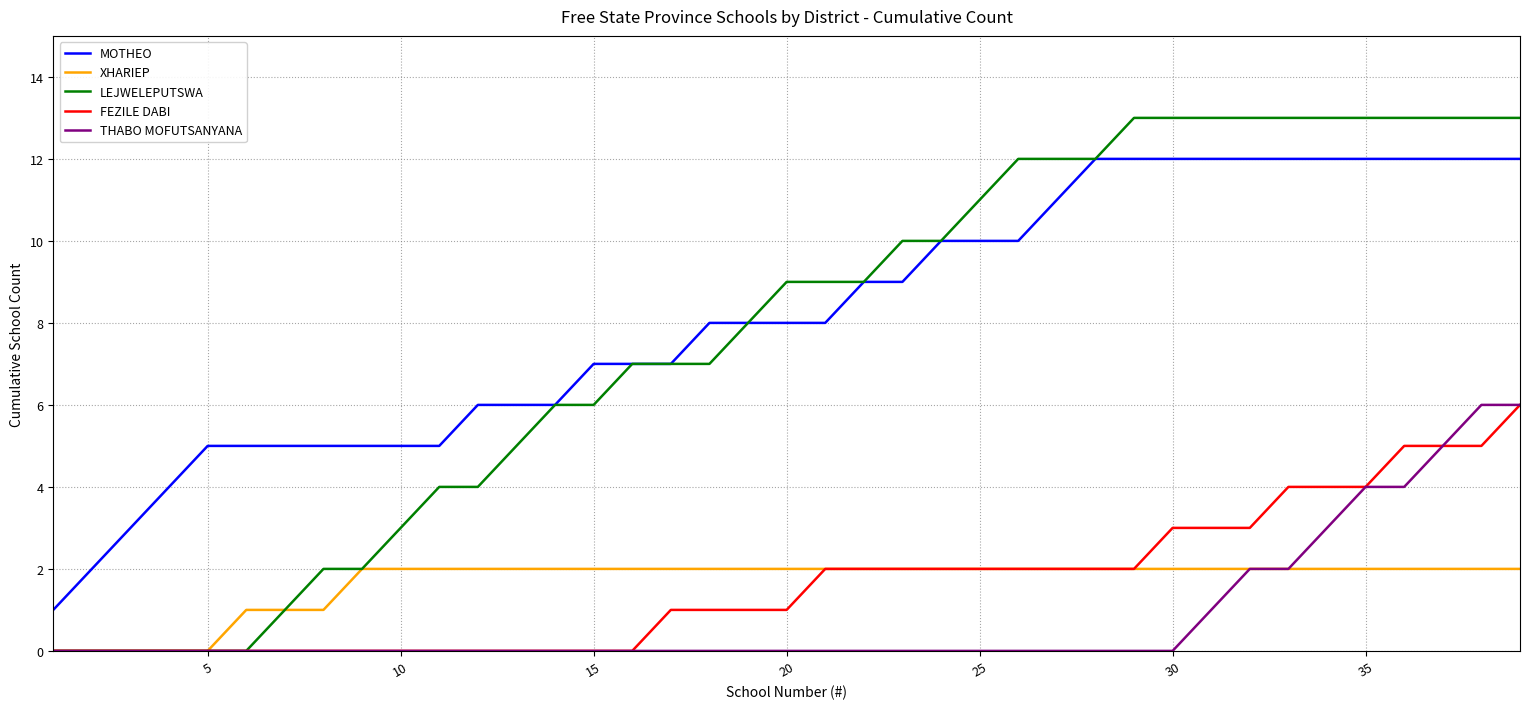

Reading left to right, what are all the values shown in this chart?

MOTHEO: 1	2	3	4	5	5	5	5	5	5	5	6	6	6	7	7	7	8	8	8	8	9	9	10	10	10	11	12	12	12	12	12	12	12	12	12	12	12	12
XHARIEP: 0	0	0	0	0	1	1	1	2	2	2	2	2	2	2	2	2	2	2	2	2	2	2	2	2	2	2	2	2	2	2	2	2	2	2	2	2	2	2
LEJWELEPUTSWA: 0	0	0	0	0	0	1	2	2	3	4	4	5	6	6	7	7	7	8	9	9	9	10	10	11	12	12	12	13	13	13	13	13	13	13	13	13	13	13
FEZILE DABI: 0	0	0	0	0	0	0	0	0	0	0	0	0	0	0	0	1	1	1	1	2	2	2	2	2	2	2	2	2	3	3	3	4	4	4	5	5	5	6
THABO MOFUTSANYANA: 0	0	0	0	0	0	0	0	0	0	0	0	0	0	0	0	0	0	0	0	0	0	0	0	0	0	0	0	0	0	1	2	2	3	4	4	5	6	6